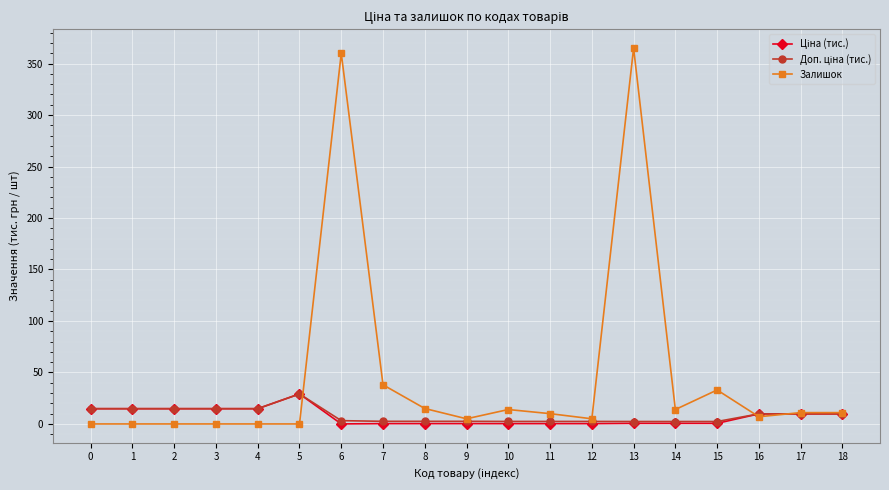

Which series has the widest spread of values?

Залишок